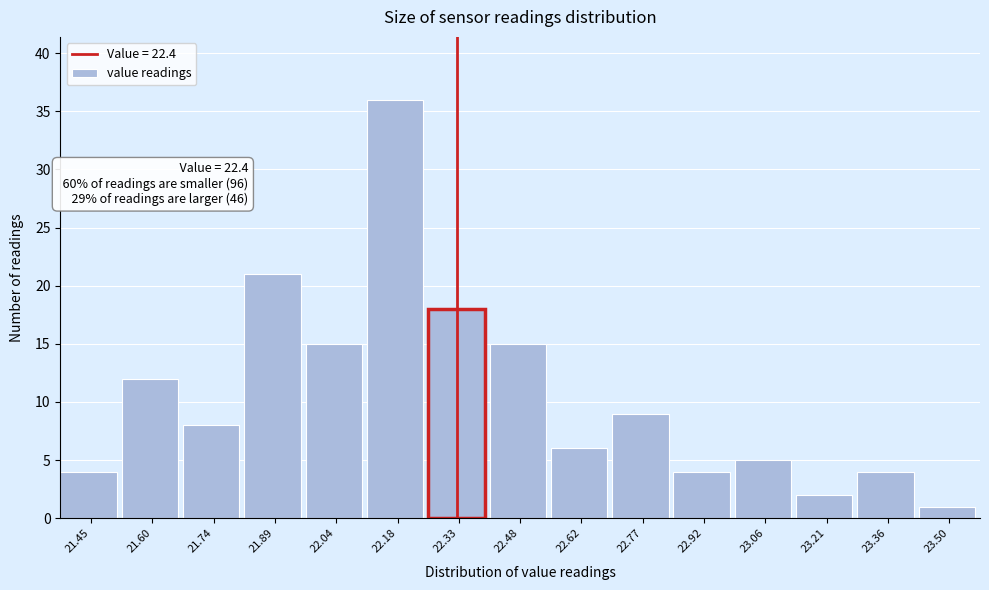

Reading left to right, extract all data points from this chart.

4	12	8	21	15	36	18	15	6	9	4	5	2	4	1